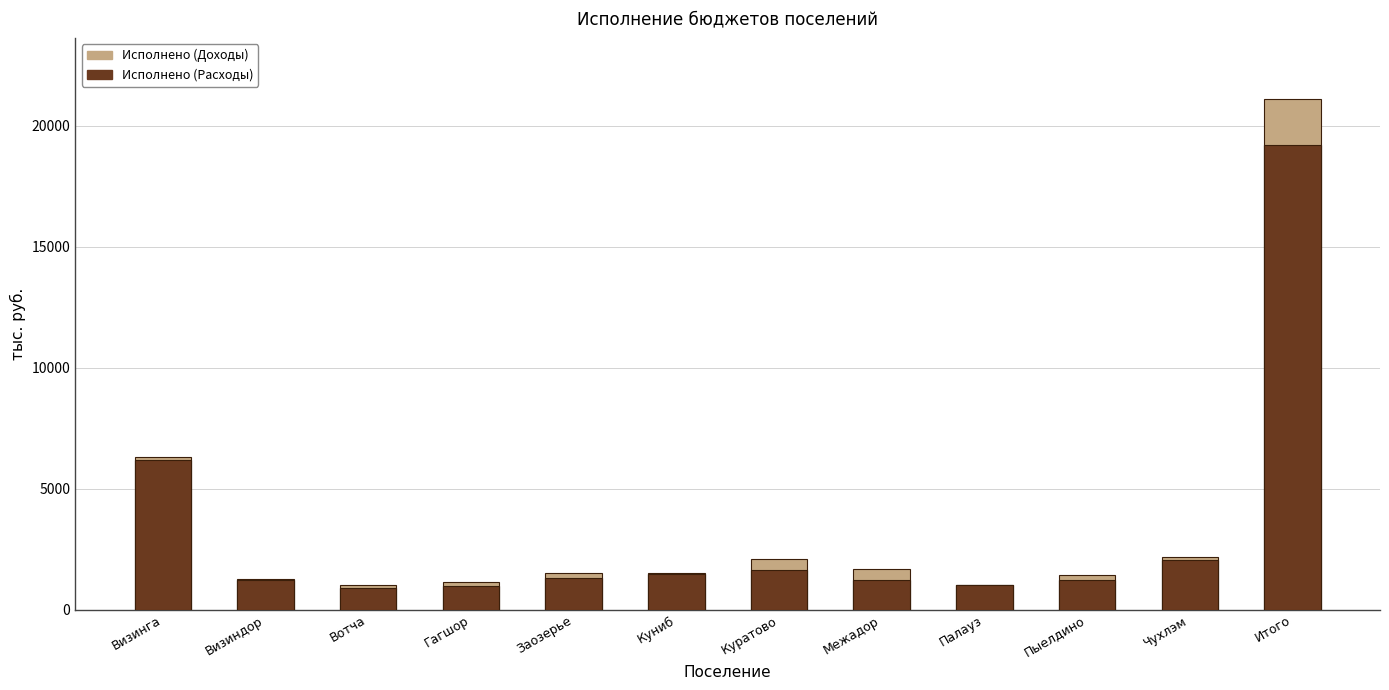

At which label does Исполнено (Расходы) reach its minimum?

Вотча